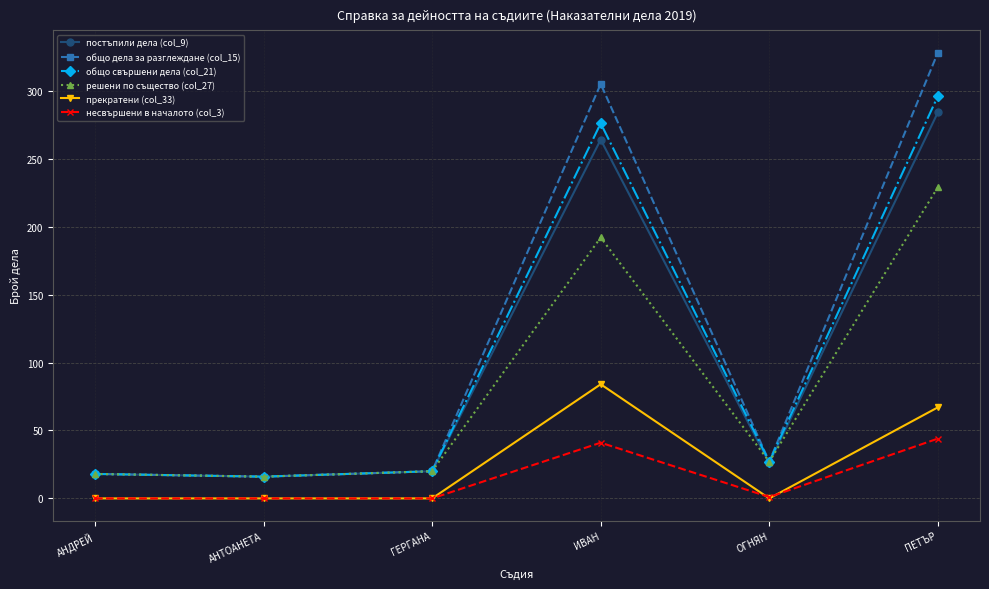

What is the sum of the прекратени (col_33) values at ИВАН and ГЕРГАНА?

84